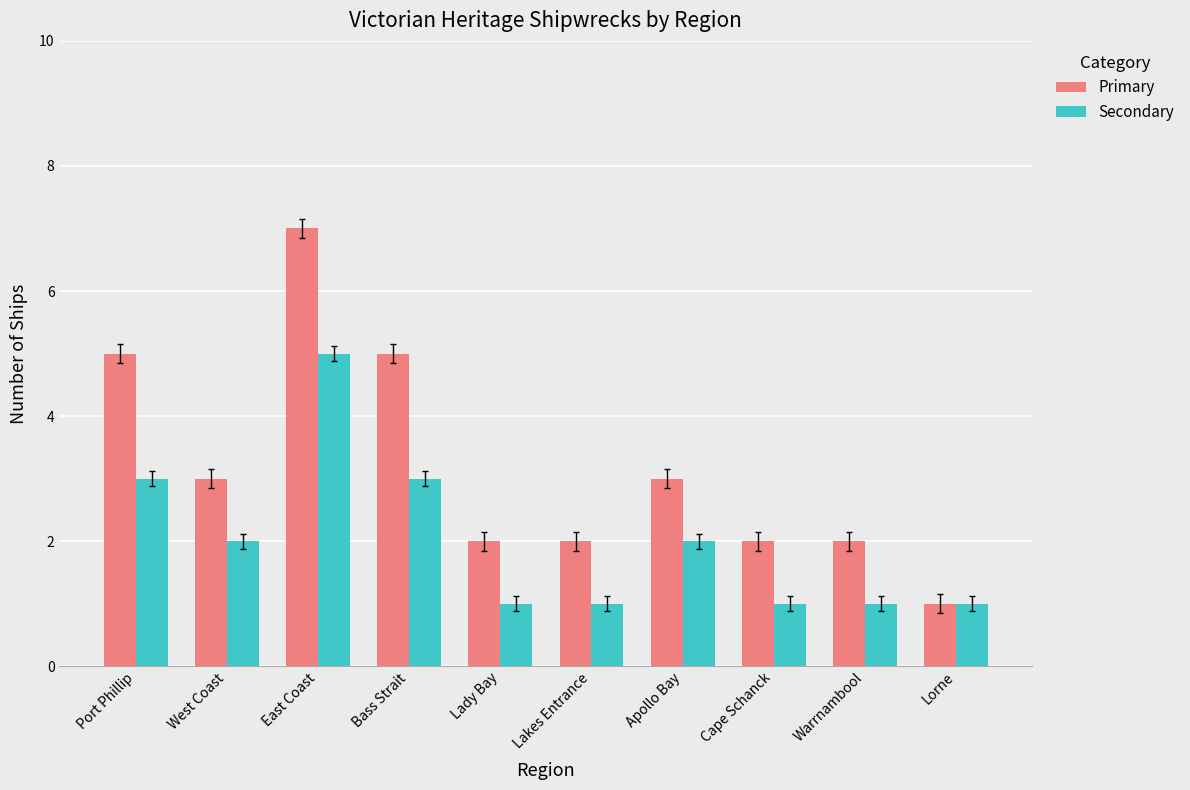

What is the label of the 9th bar from the right?

West Coast